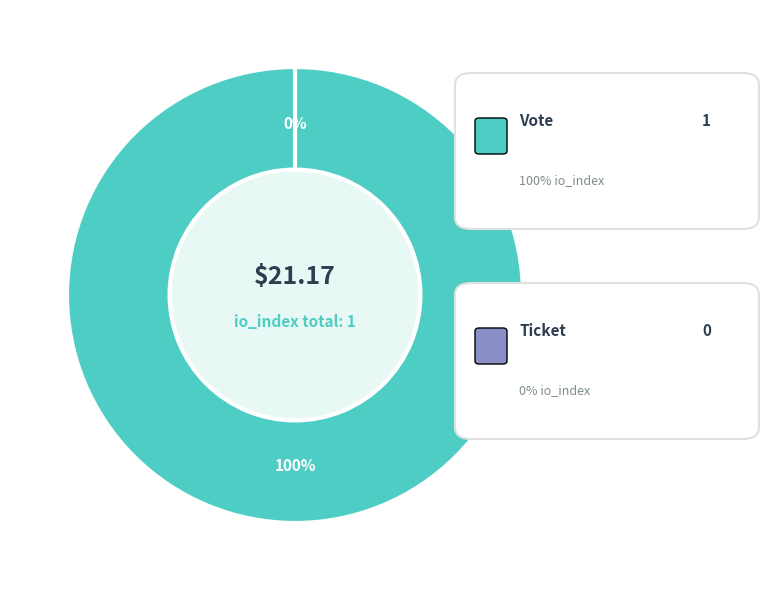

The Vote slice represents 100% of the pie. True or false?

True